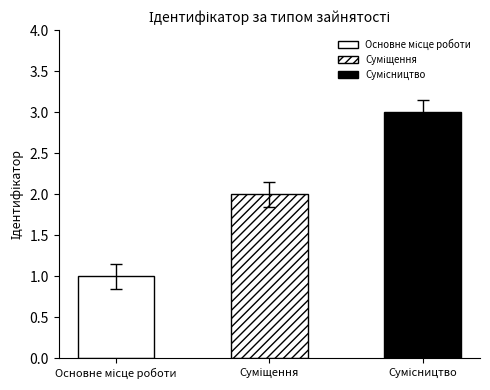

Count the values in the range 1 to 3.

3